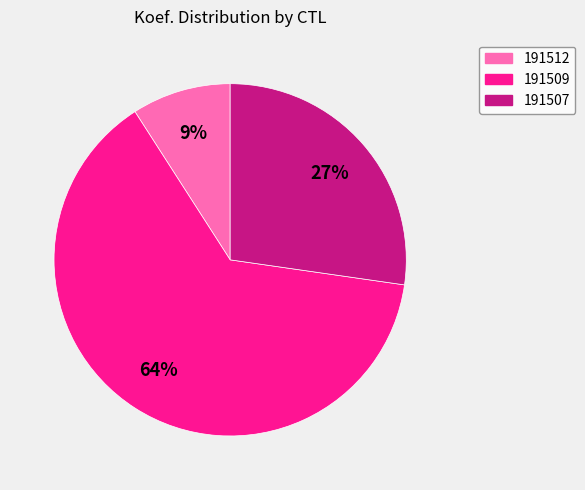

Count the number of slices in the pie.

3